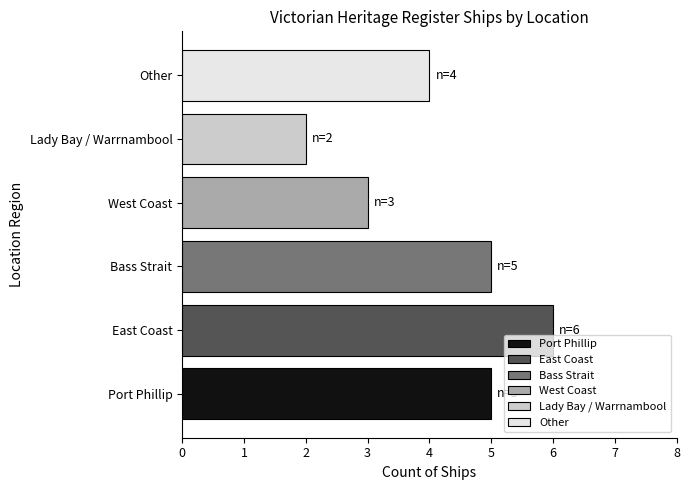

Is it true that the value at Other is 4?

True